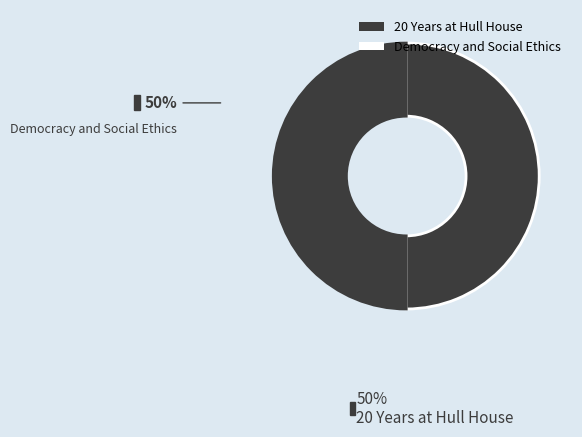

How much of the chart is everything except Democracy and Social Ethics?

50.0%